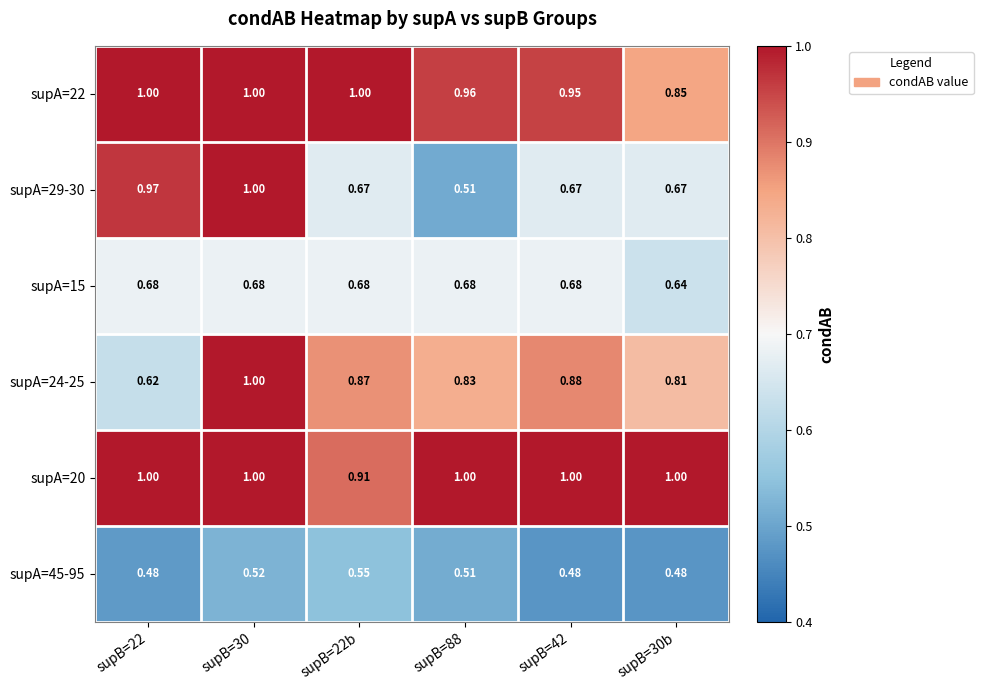

Is the value of supA=15 at supB=30b greater than the value of supA=22 at supB=22b?

No